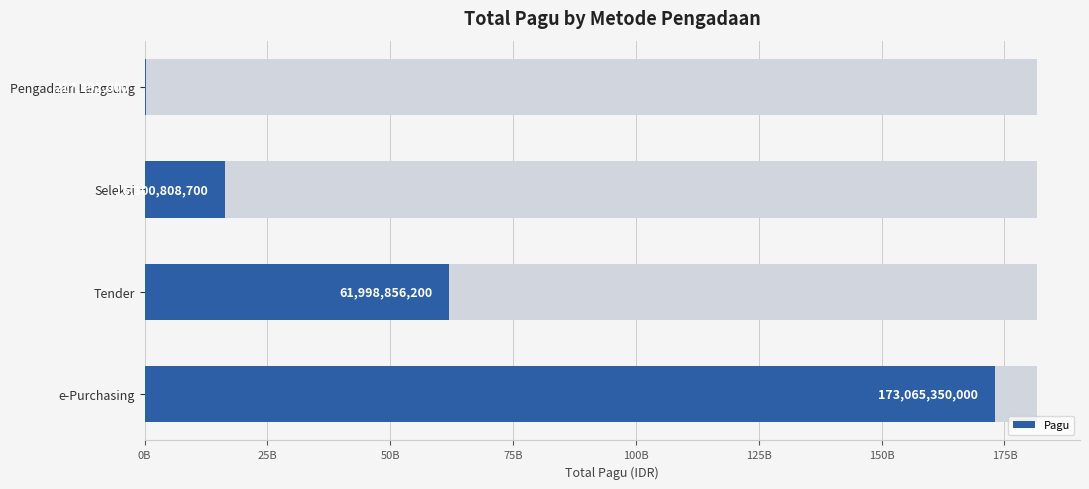

What is the average value?

62895576725